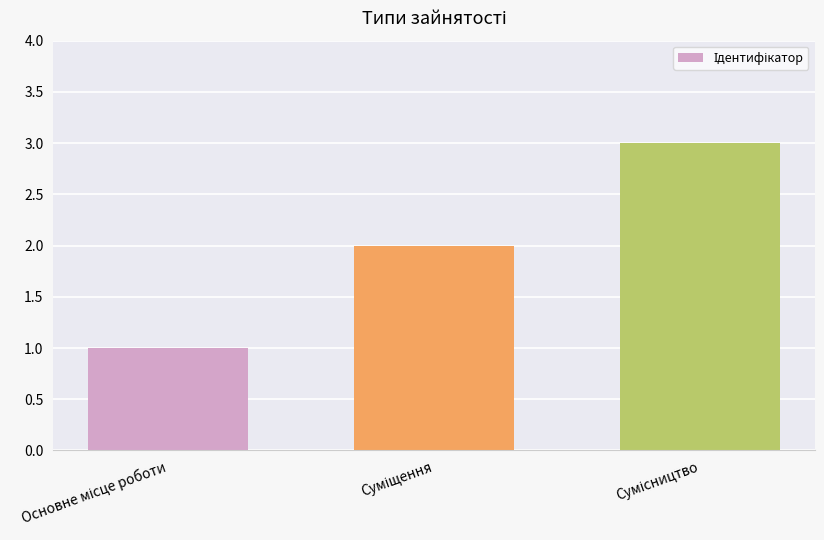

What is the greatest value displayed?

3